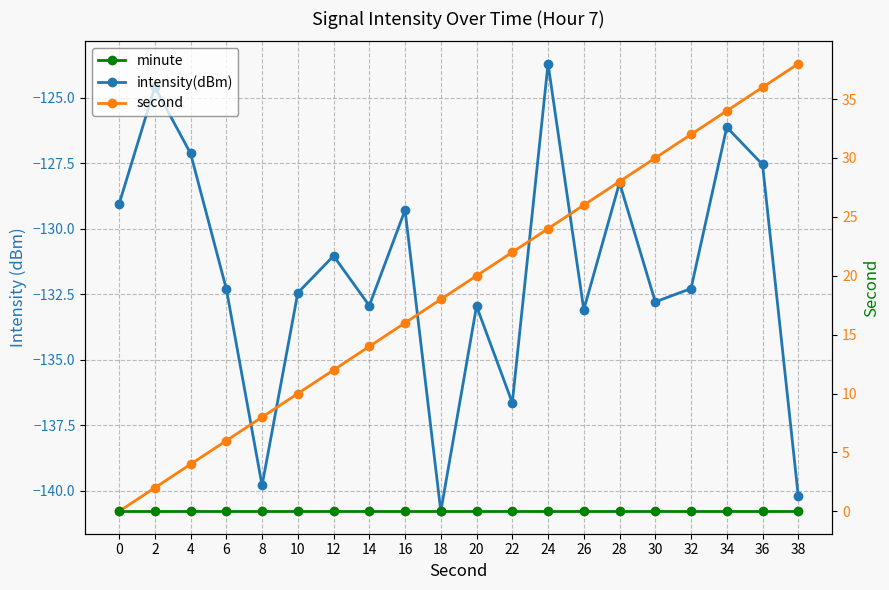

At which category is the sum across all series the highest?

36